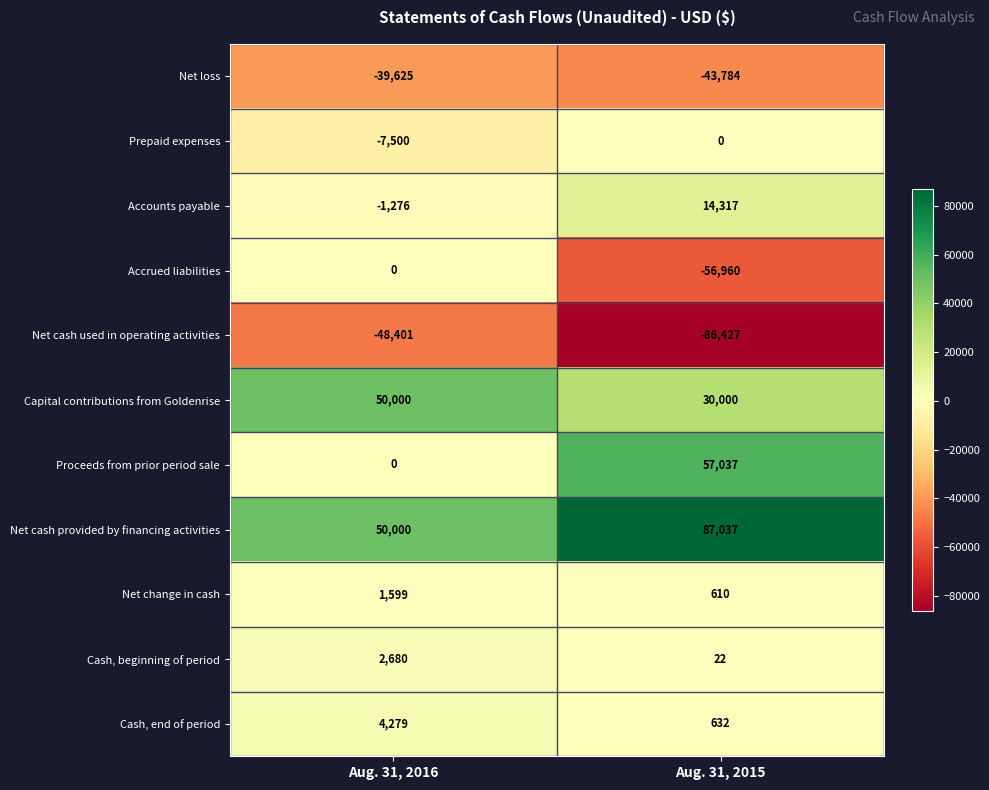

What is the difference between the highest and lowest values at Aug. 31, 2015?

173464